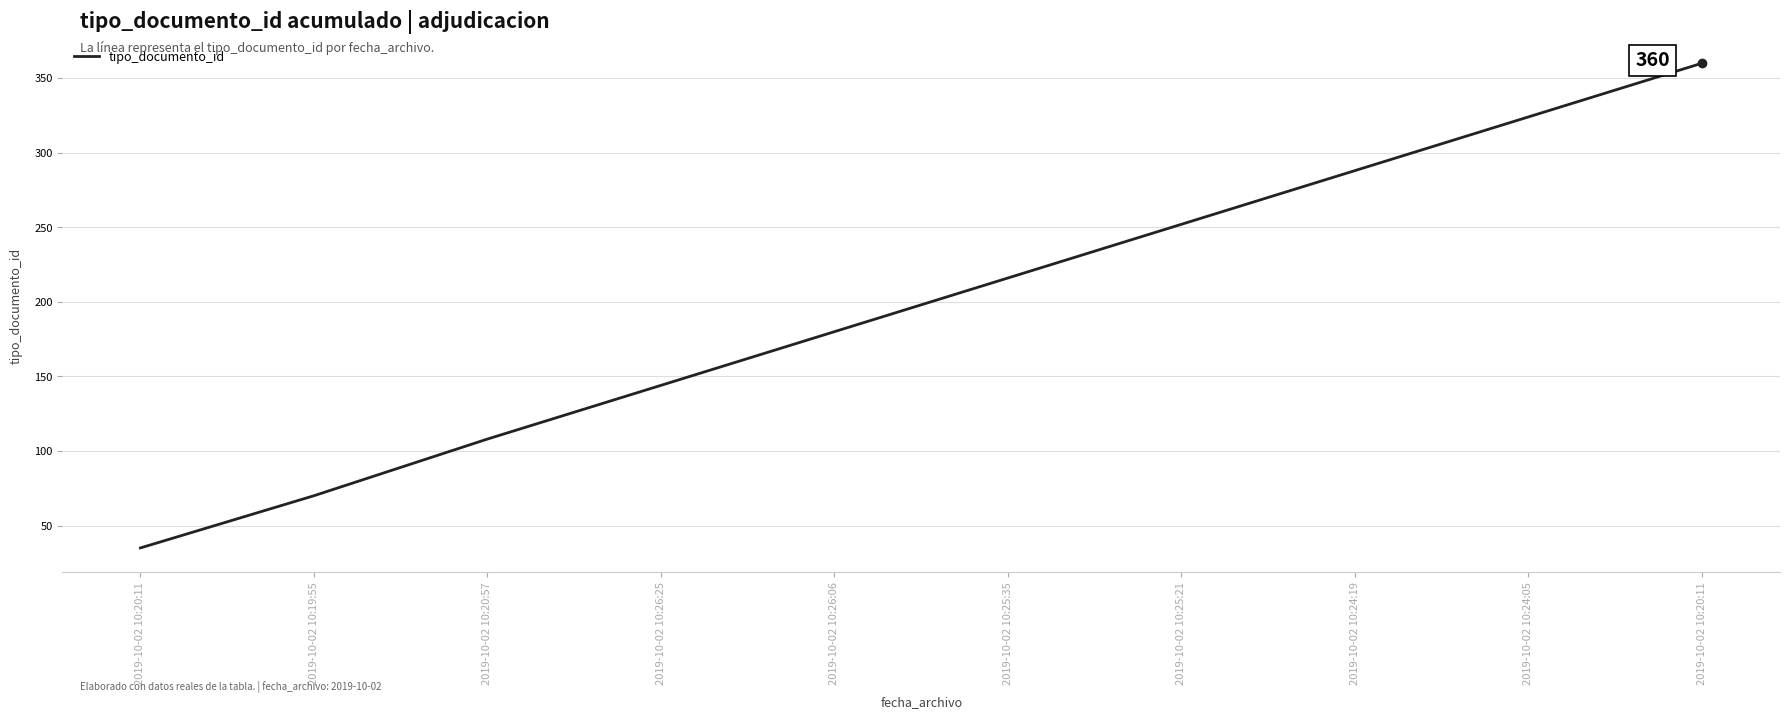

The value at 2019-10-02 10:24:19 is 288. True or false?

True